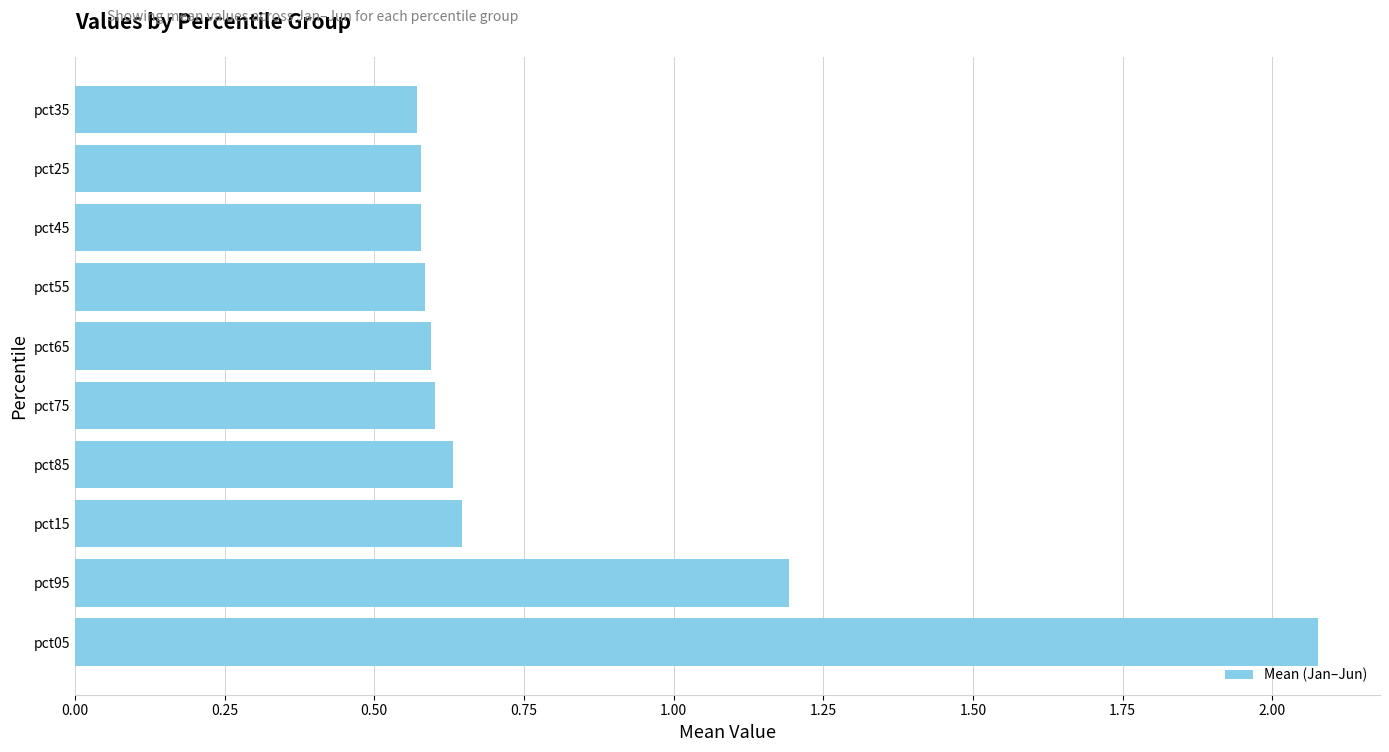

Are the bars horizontal?

Yes